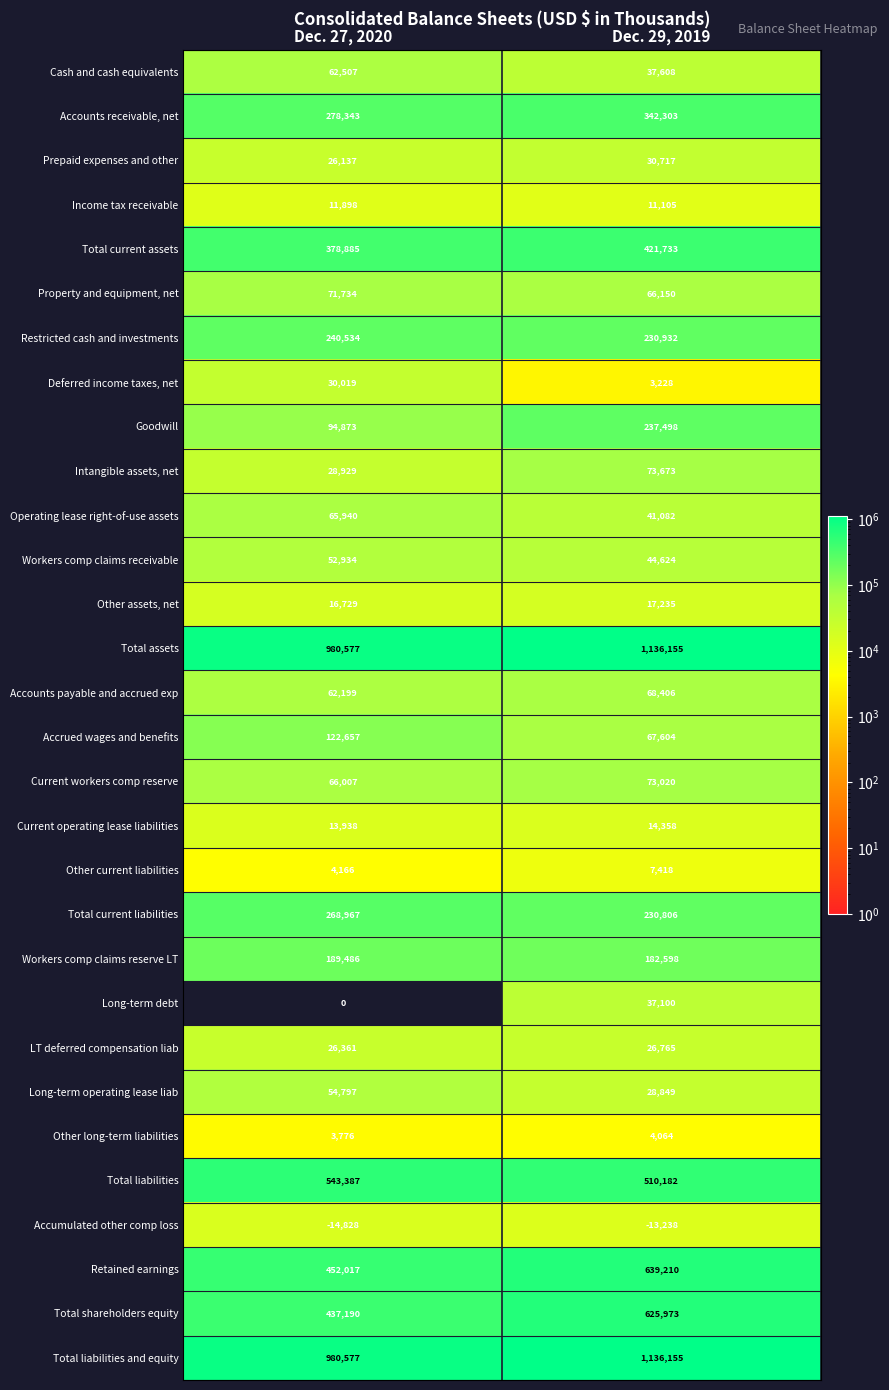

Rank the categories by Current operating lease liabilities value from lowest to highest.

Dec. 27, 2020, Dec. 29, 2019